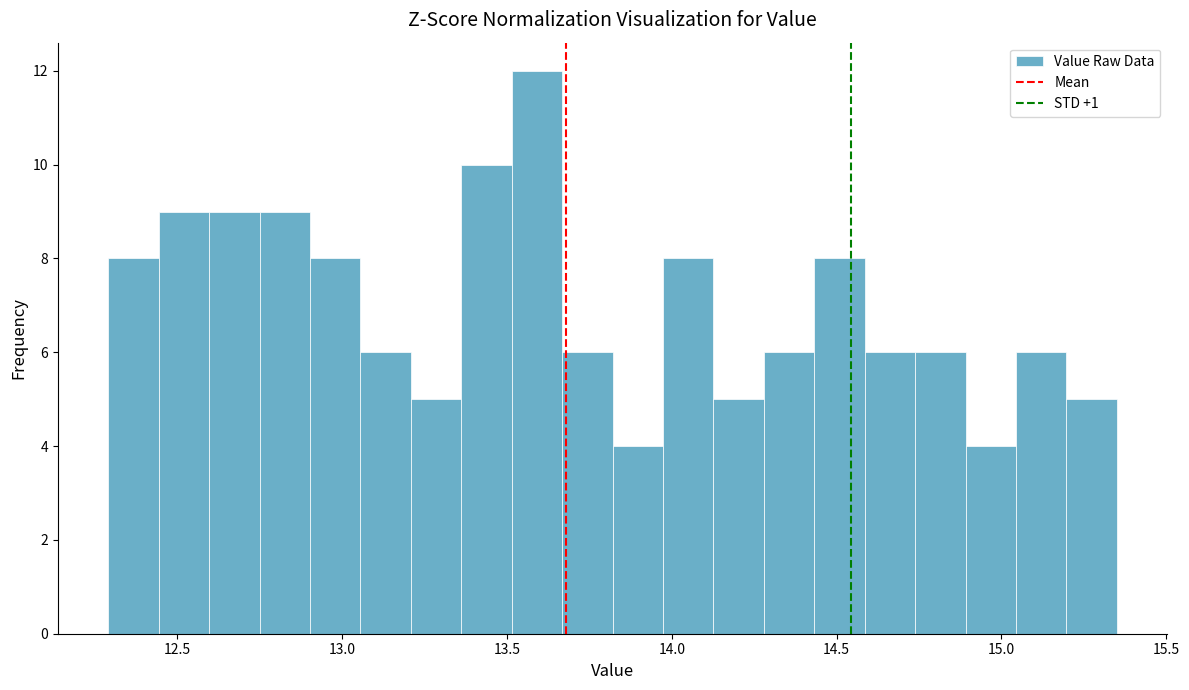

Read against the x-axis, roughly where is the centre of the tallest bar?

13.60